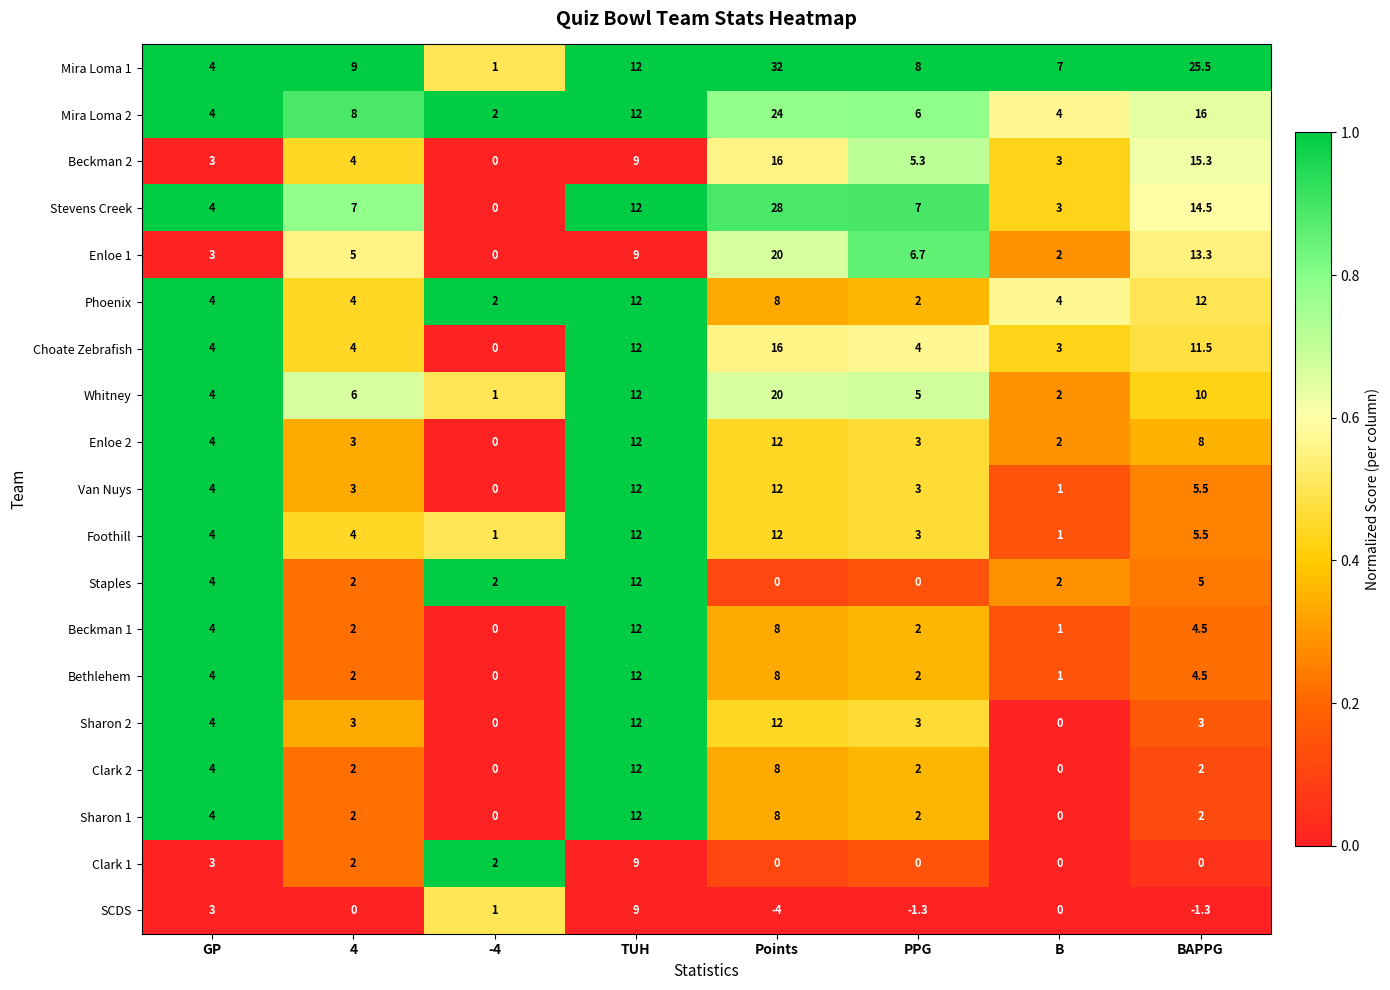

The value of Sharon 1 at PPG is 2.0. True or false?

True